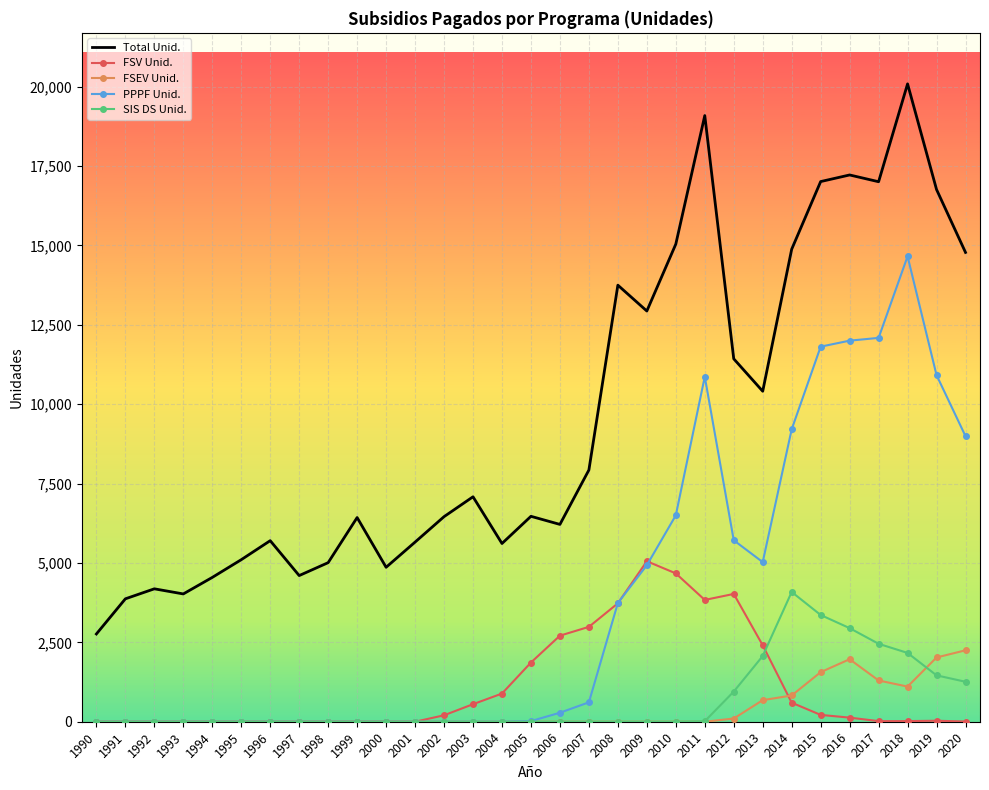

True or false: FSV Unid. has a value of 203 at 2002.

True